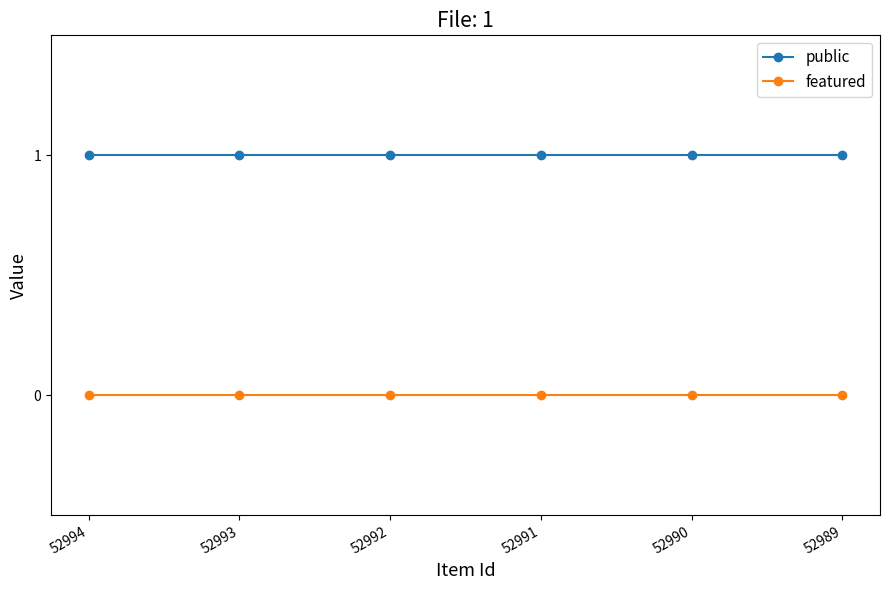

True or false: featured and public intersect in this chart.

False